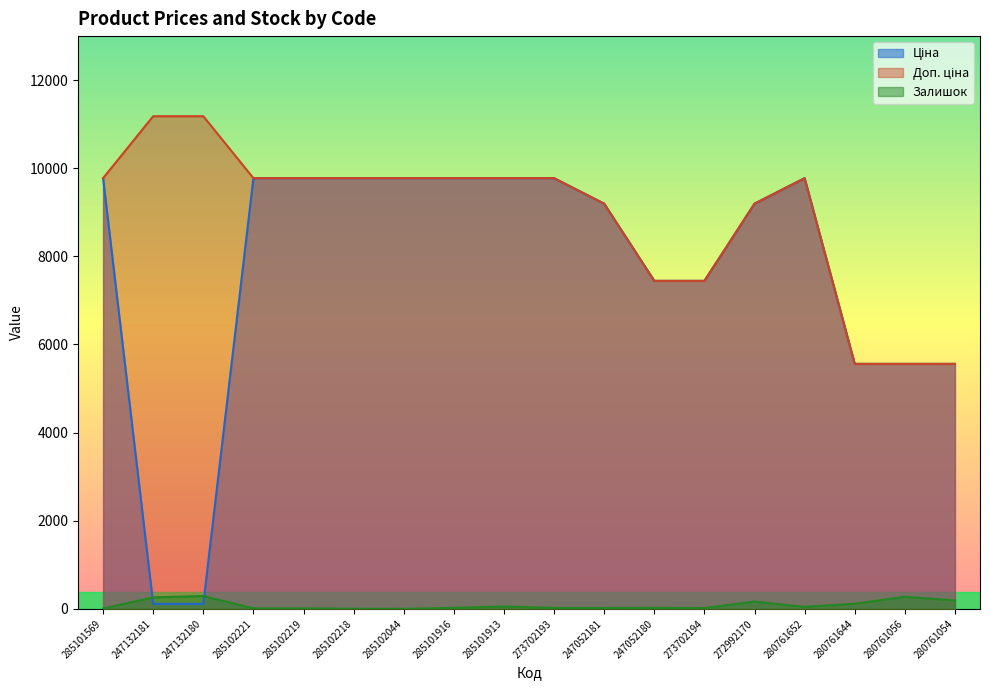

The value of Ціна at 285102044 is 9775.5. True or false?

True